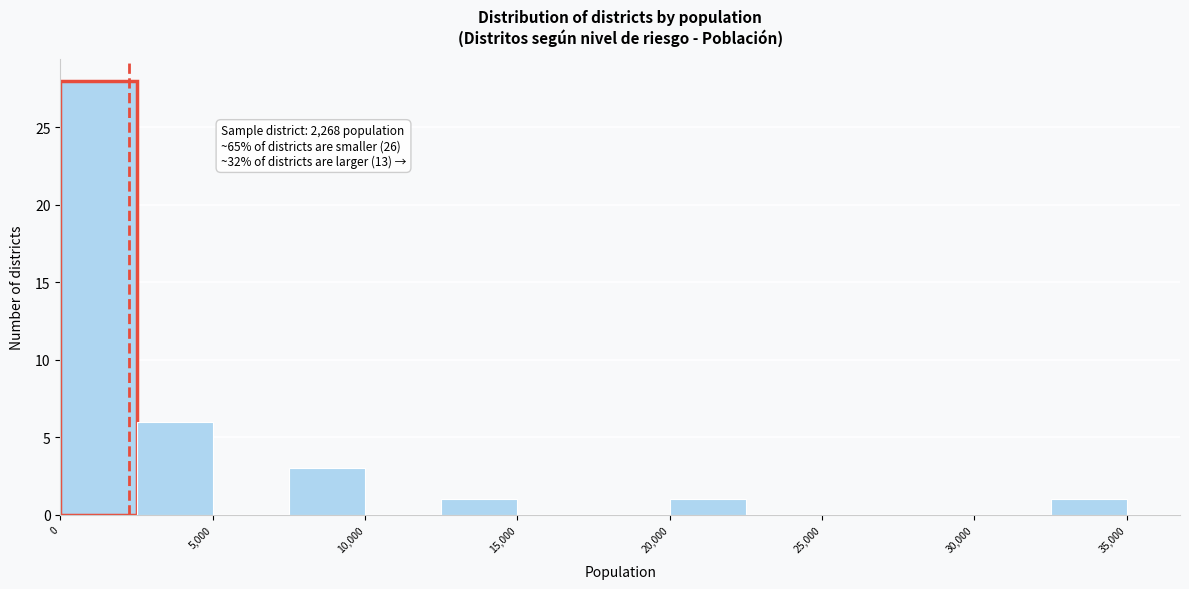

Which range on the x-axis has the tallest bar?

0 to 2500